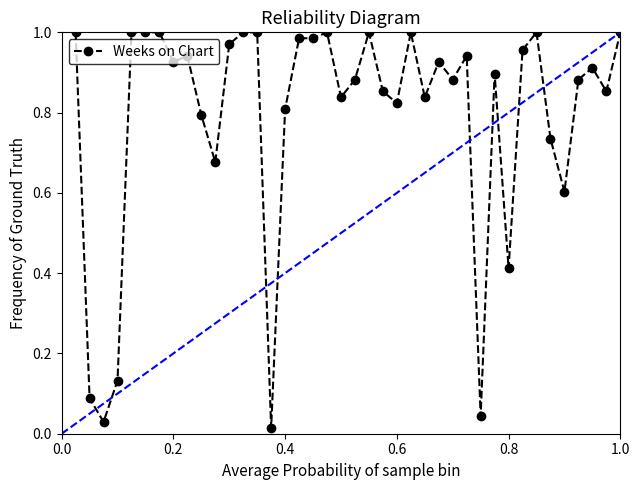

What is the sum of all values?

31.6